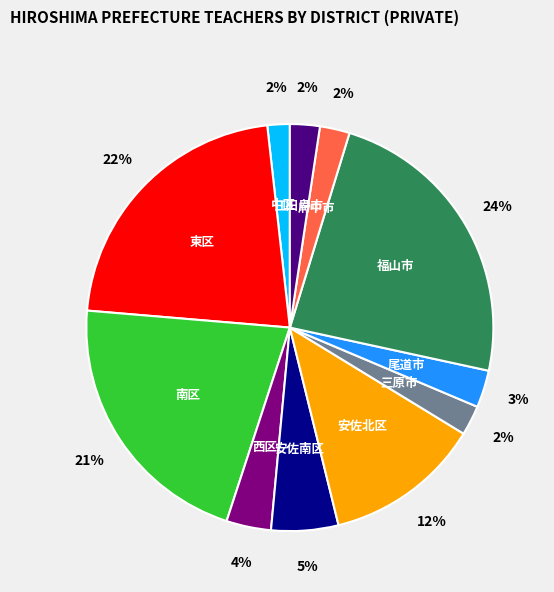

Is there a majority slice in this chart?

No